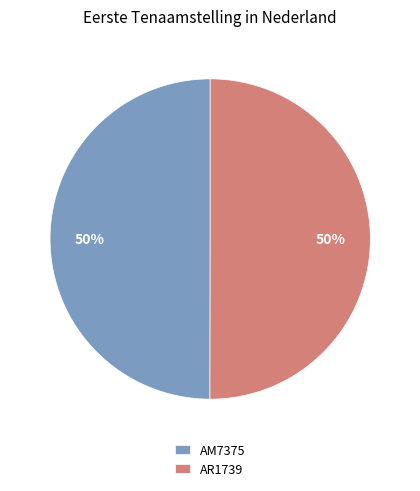

How many segments does this pie chart have?

2